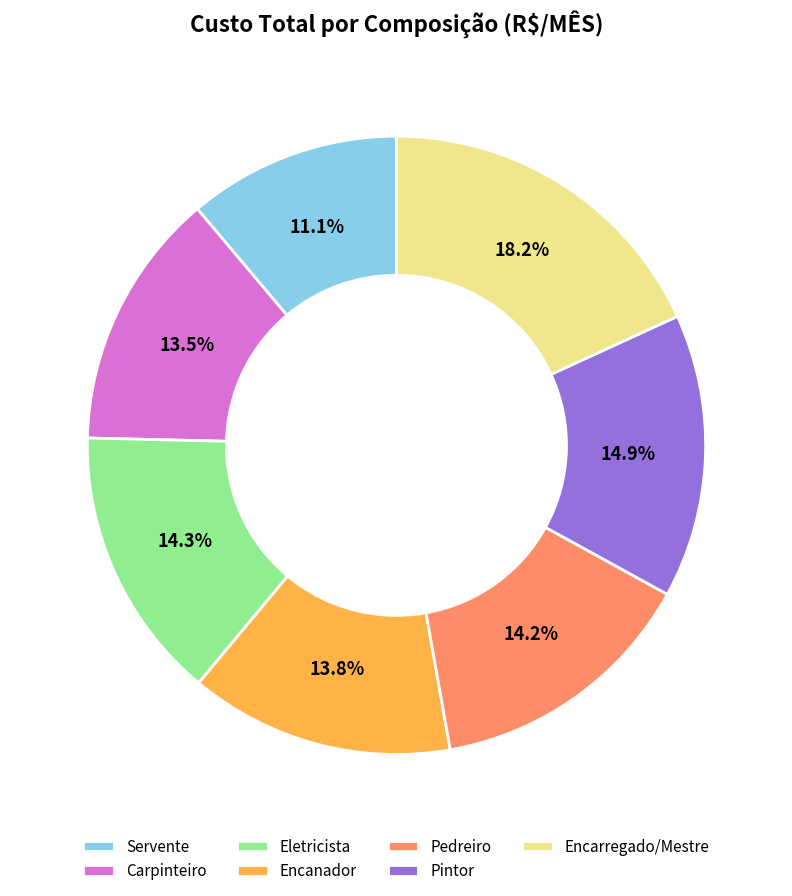

To the nearest percent, what is the difference between the Eletricista and Carpinteiro slice percentages?

1%